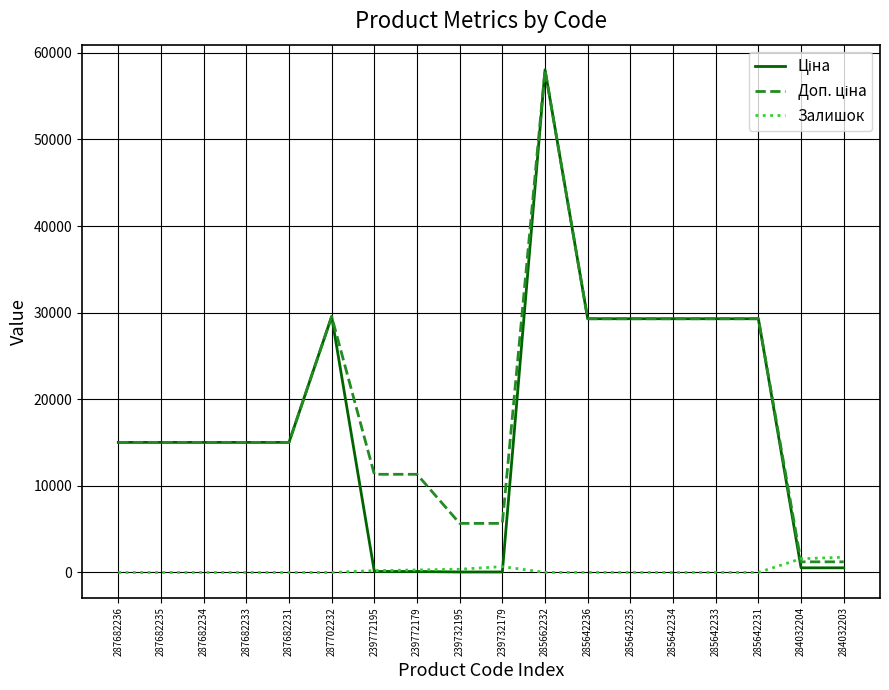

What is the greatest value displayed?

58037.0